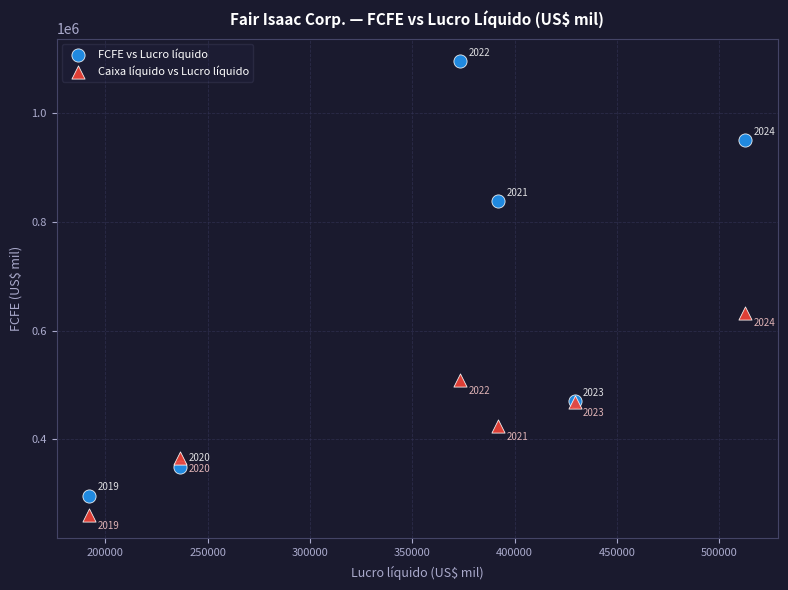

Which series contains the highest Y value?

FCFE vs Lucro líquido